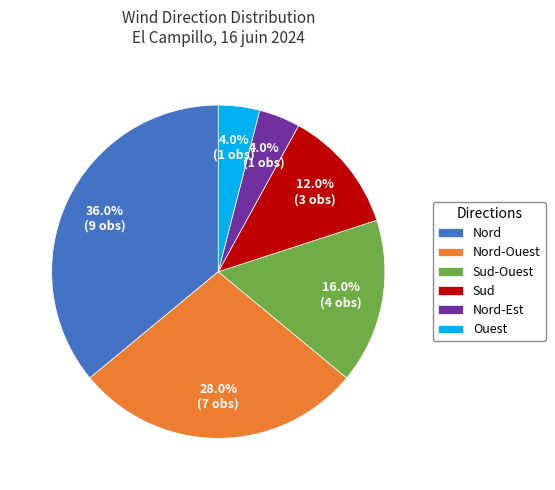

What percentage is the Ouest slice, to the nearest percent?

4%